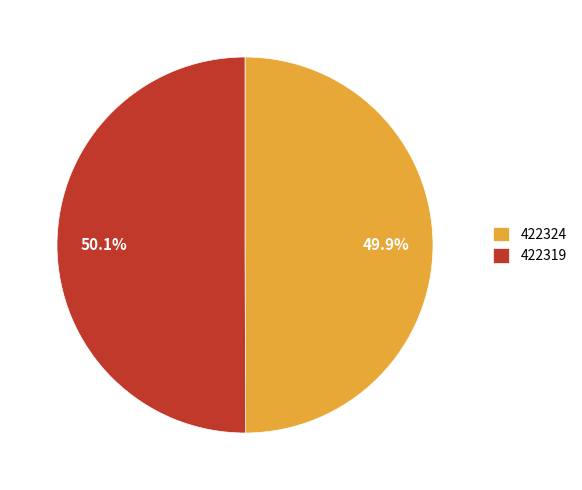

How much of the chart is everything except 422324?

50.1%